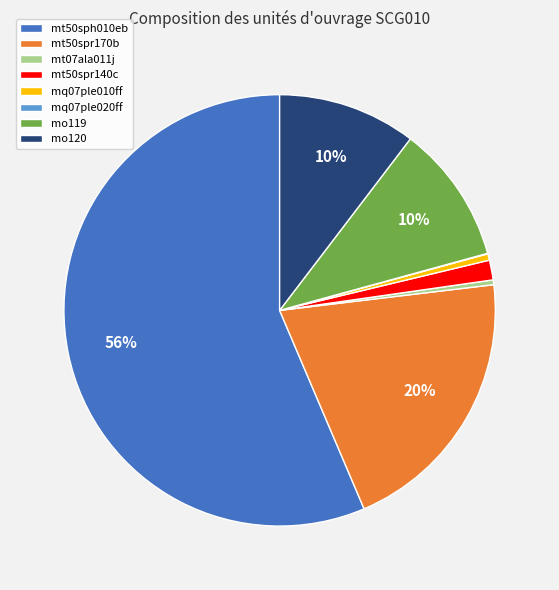

To the nearest percent, what portion does mt50spr140c represent?

1%